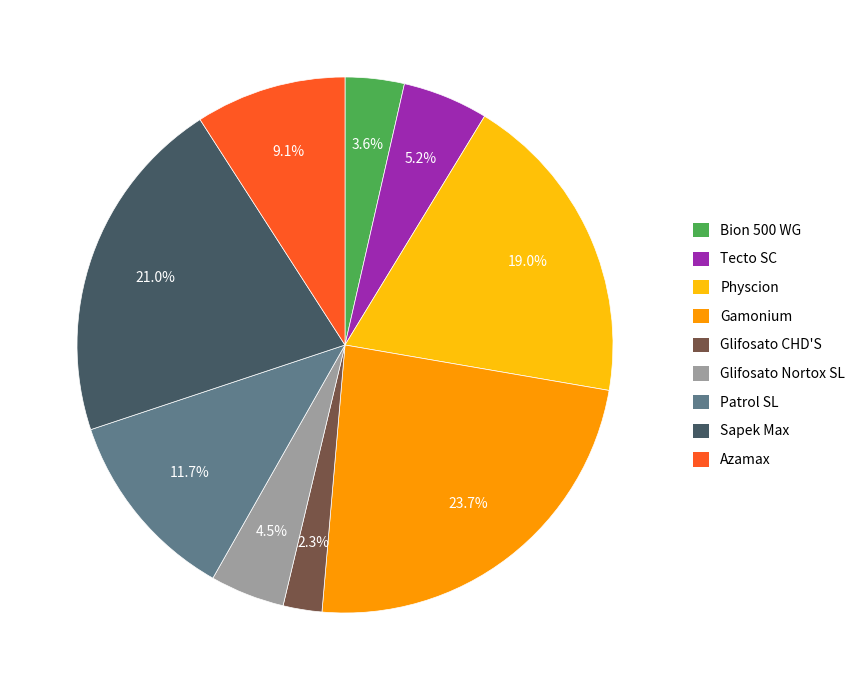

How much of the chart is everything except Physcion?

81.0%